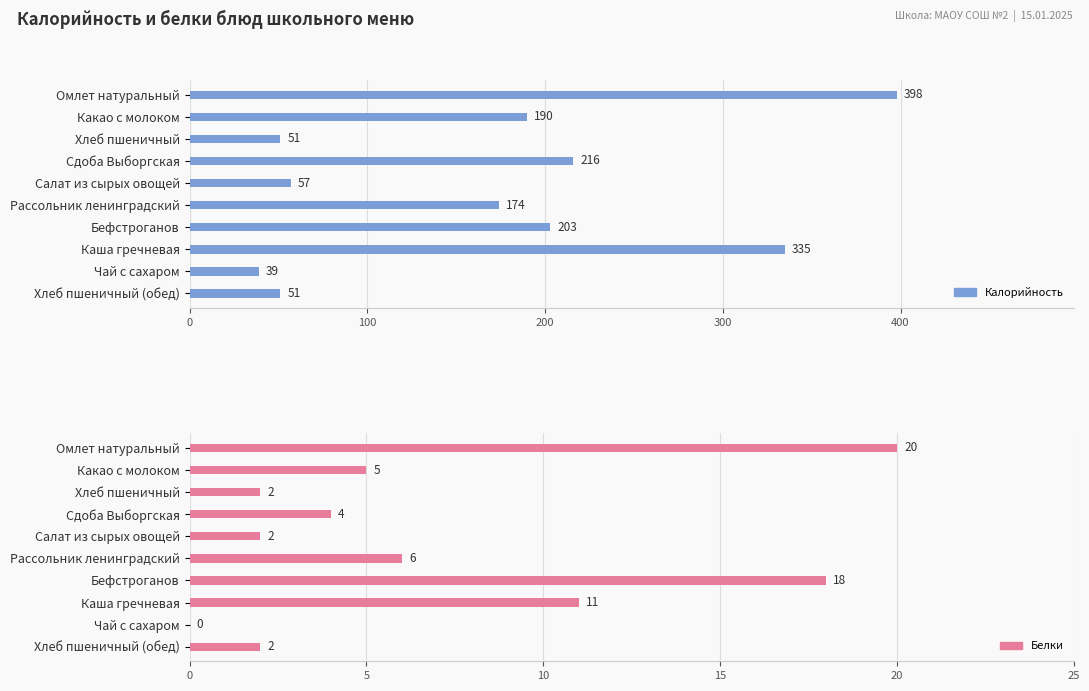

How many data points does each series have?

10